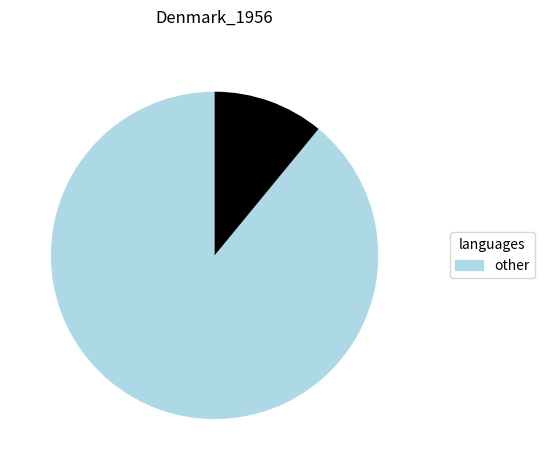

Does any single category account for the majority?

Yes